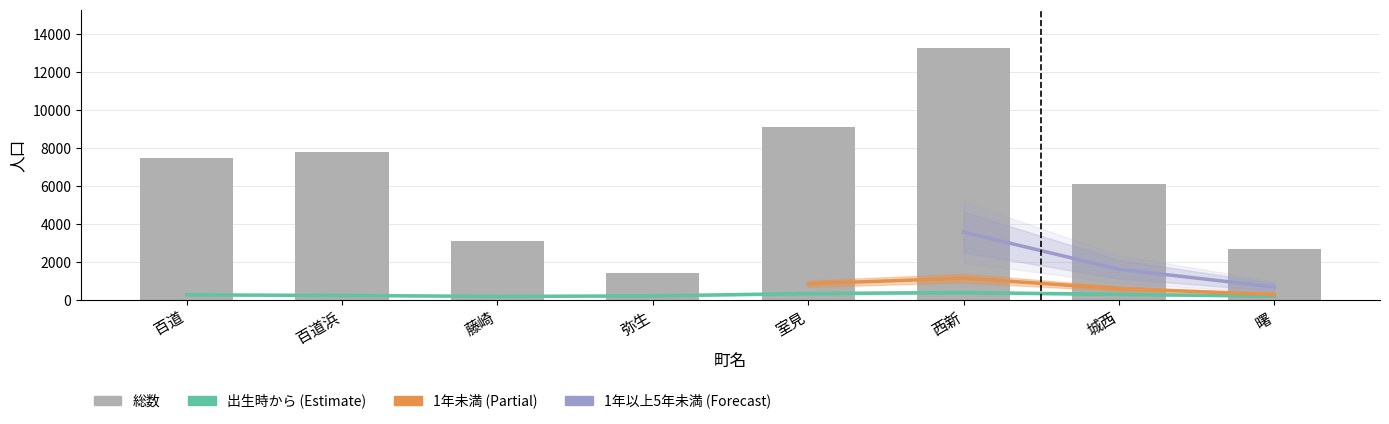

At which category is the sum across all series the highest?

西新